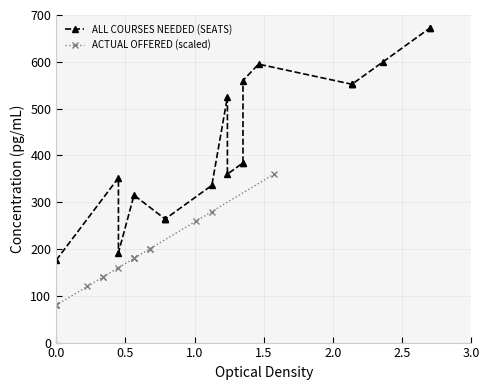

What is the difference between the maximum and minimum values in the ALL COURSES NEEDED (SEATS) series?

496